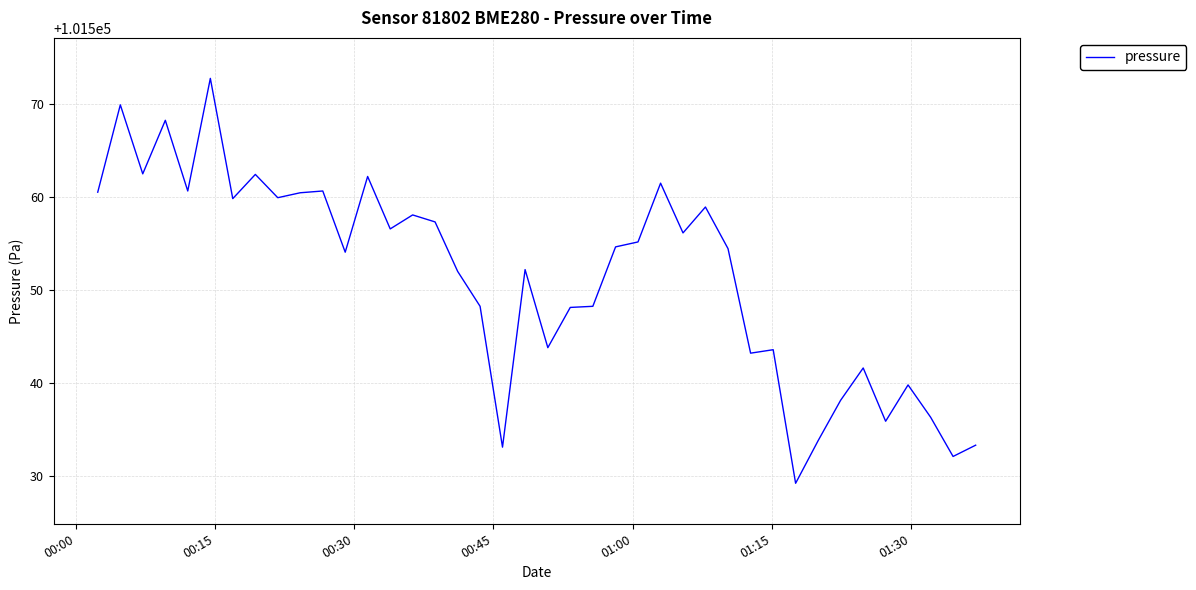

What is the difference between the second highest and minimum values?

40.6